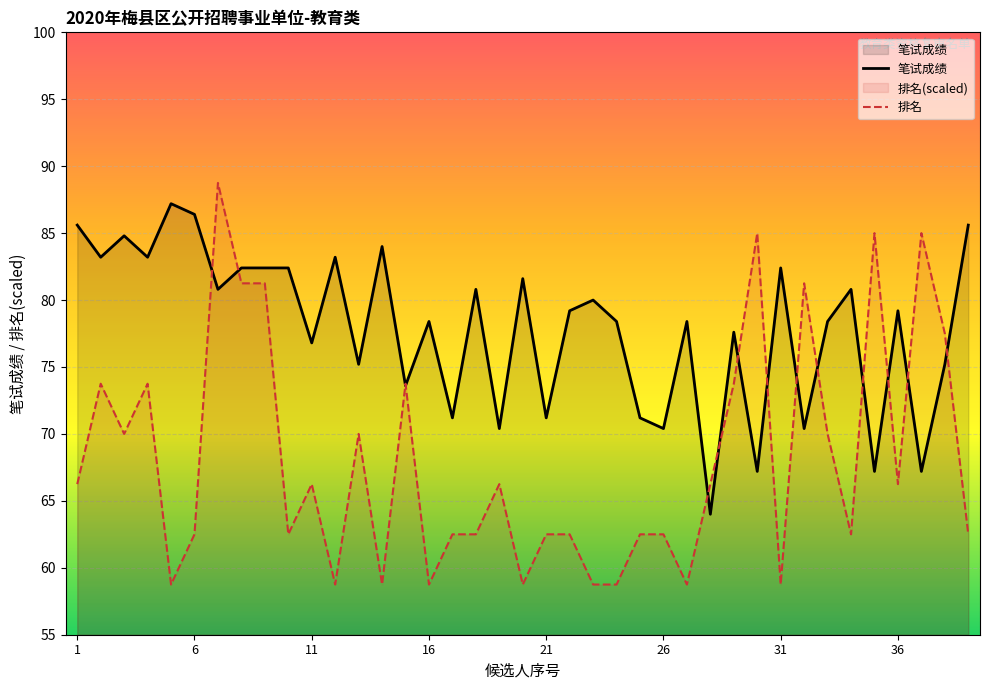

What is the smallest value displayed?

58.8